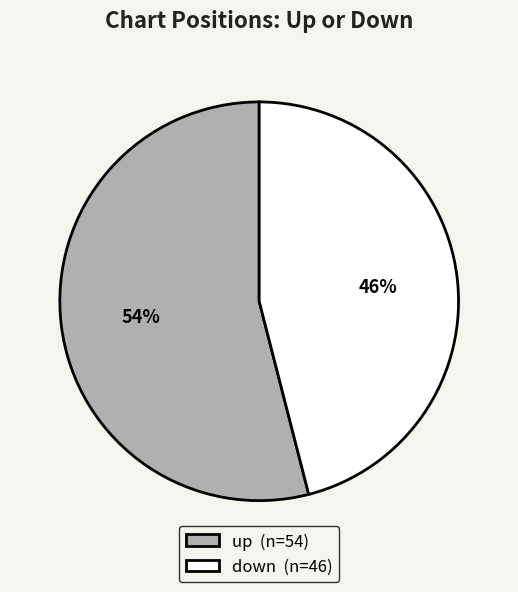

The up slice represents 54% of the pie. True or false?

True